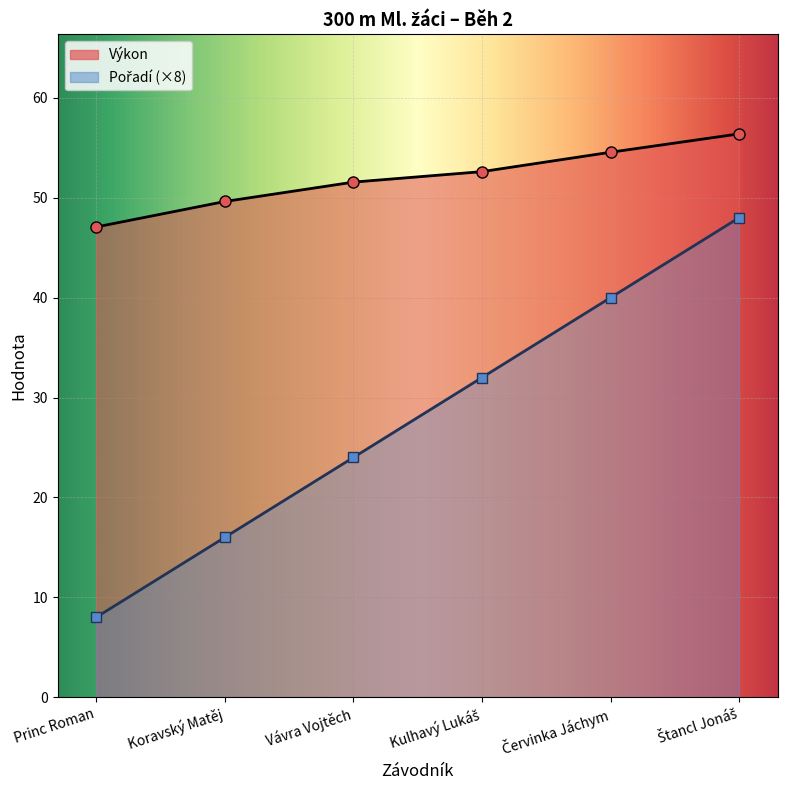

What is the total value across all series at Princ Roman?

55.1